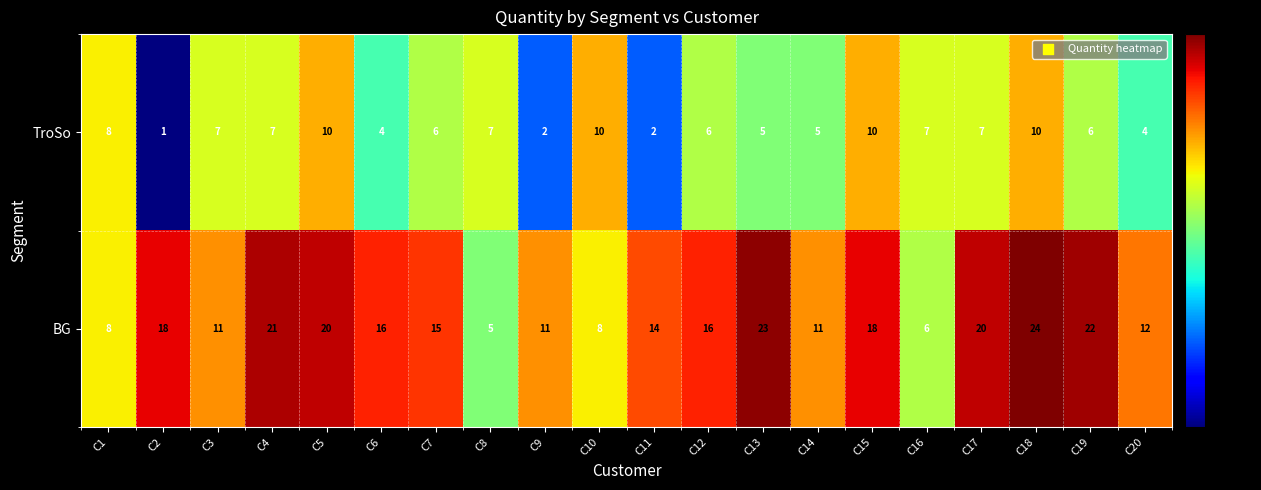

Where does the TroSo series first go above 7?

C1